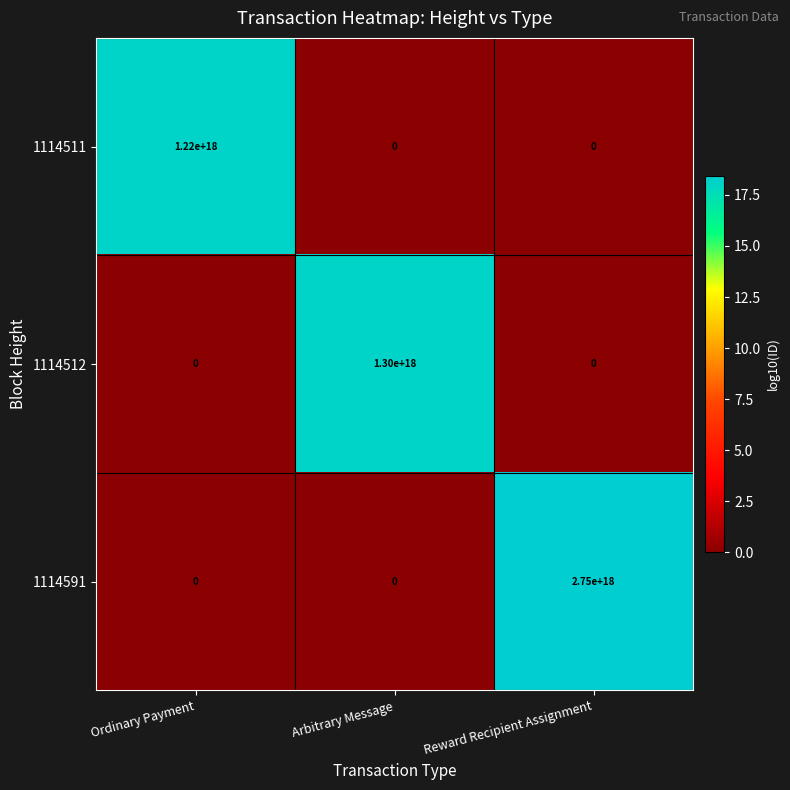

At which category is the sum across all series the highest?

Reward Recipient Assignment